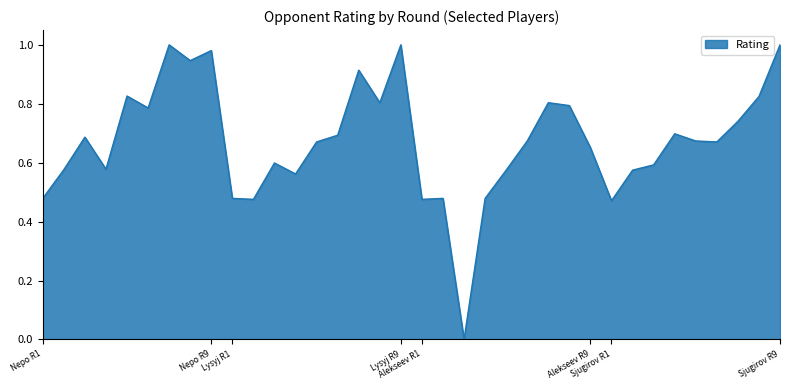

True or false: the data has more than 2 interior local peaks.

True